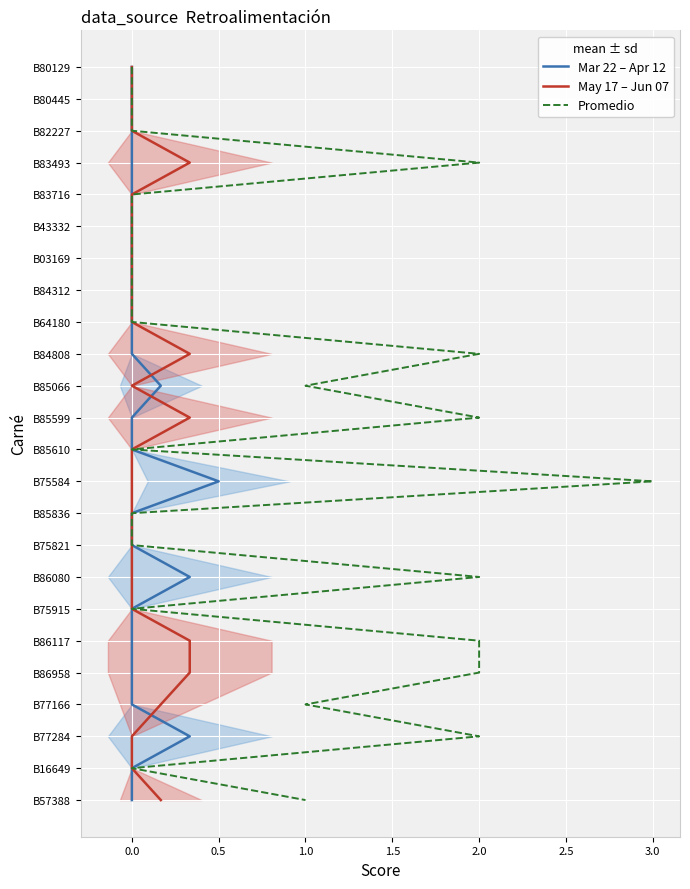

True or false: Promedio and Mar 22 – Apr 12 intersect in this chart.

False